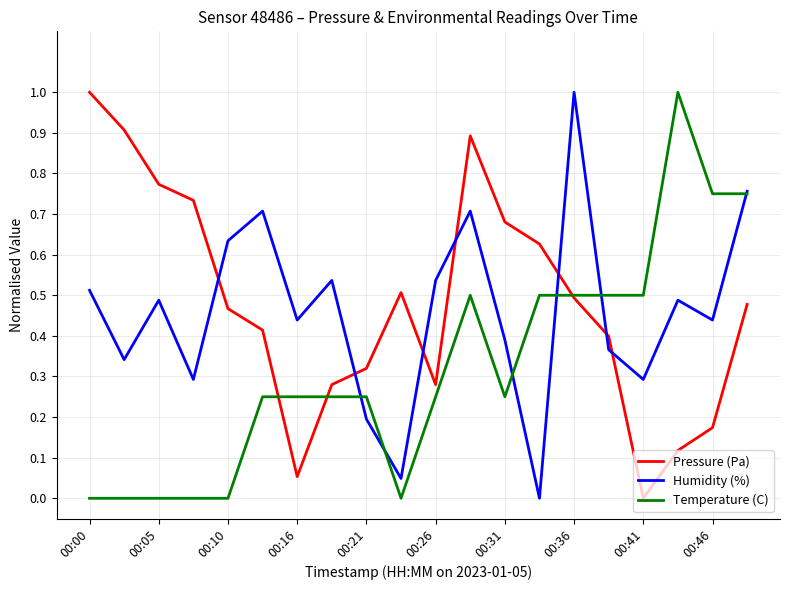

What is the maximum value shown in the chart?

1.0